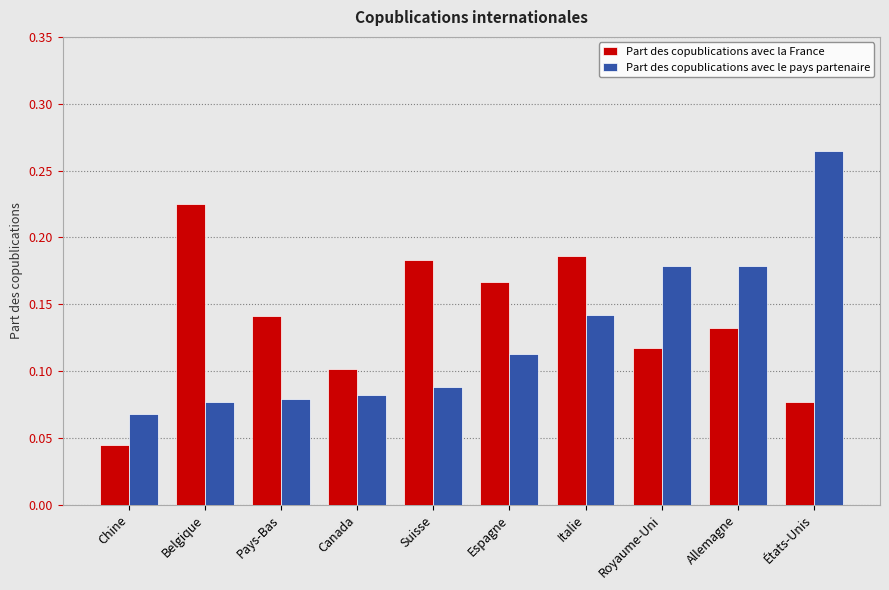

Between Belgique and Pays-Bas, which series saw the biggest shift?

Part des copublications avec la France